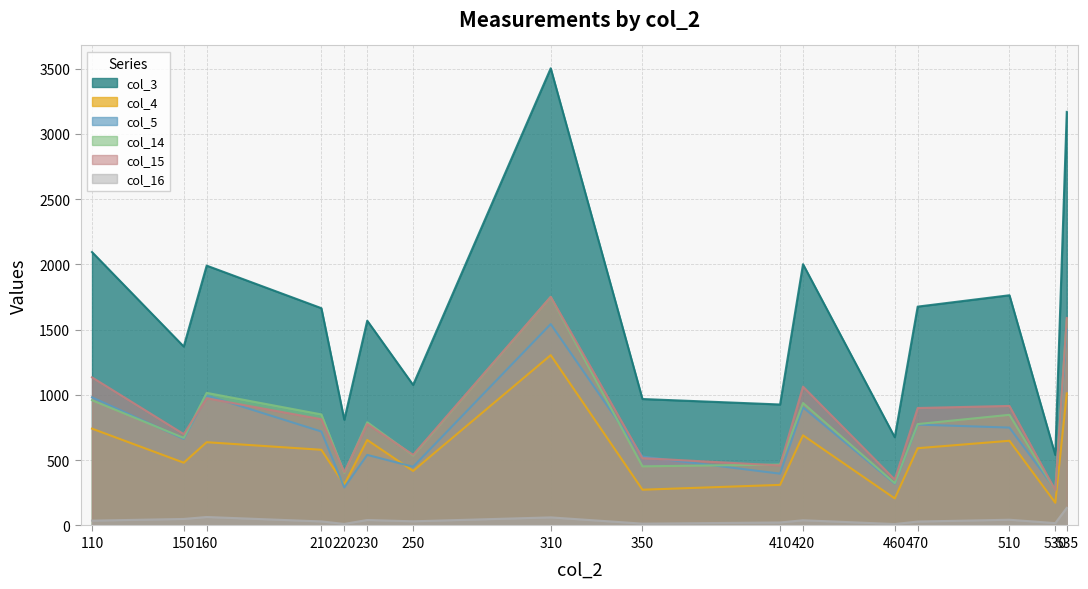

Read the col_5 value at 110.

982